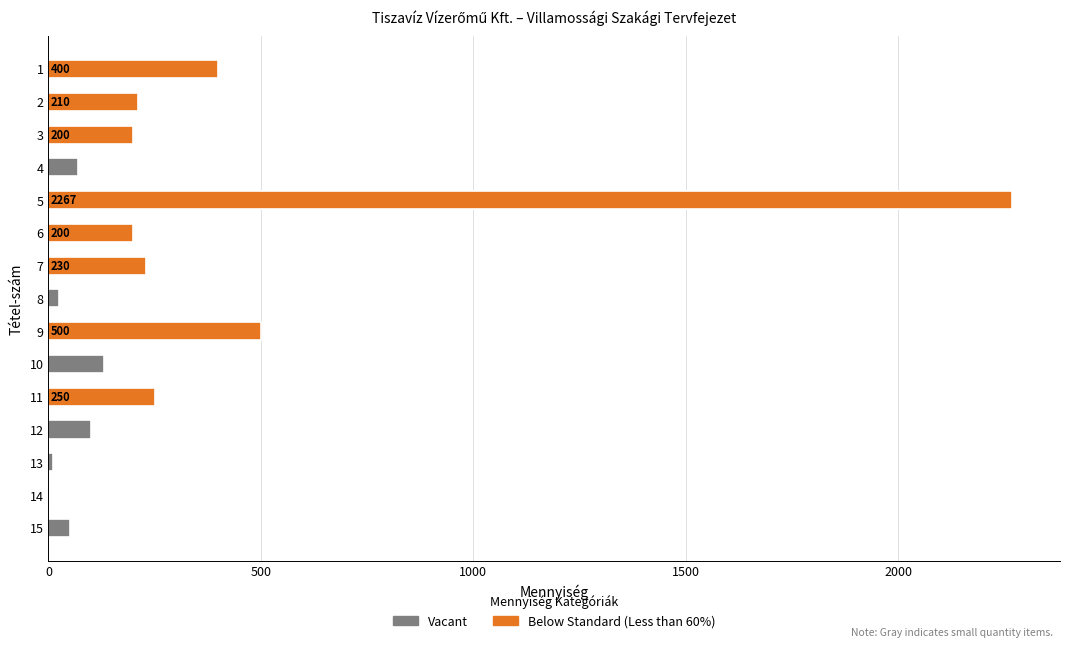

What is the maximum value shown in the chart?

2267